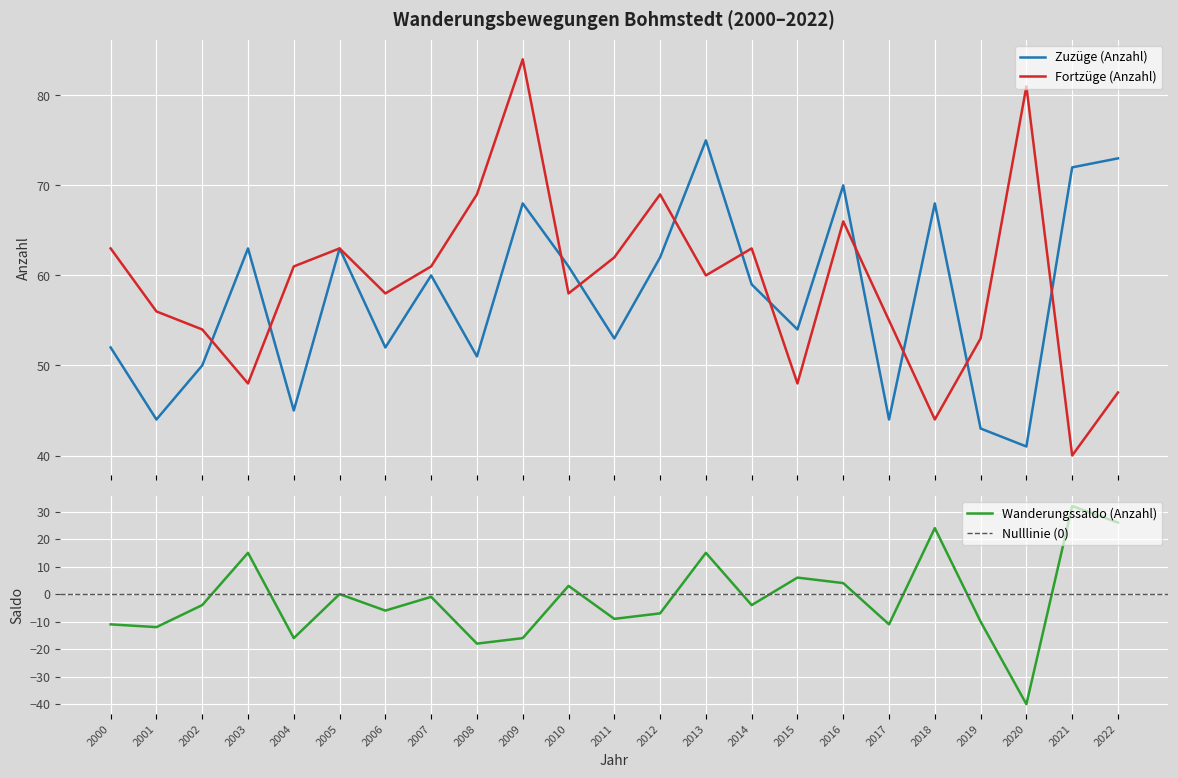

Which label corresponds to the smallest value in the chart?

2020